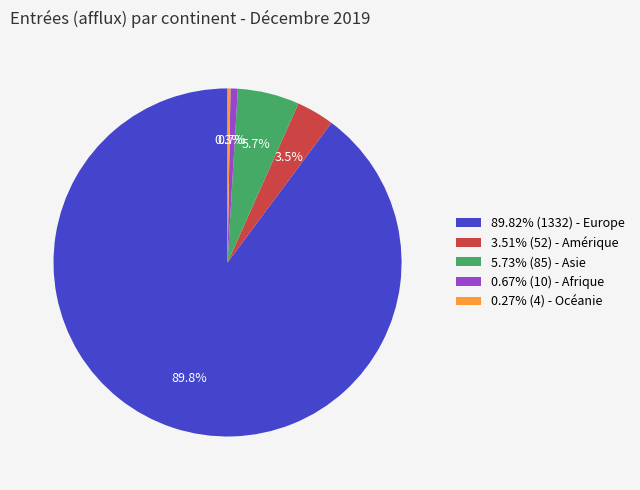

What is the total percentage of 89.82% (1332) - Europe and 0.67% (10) - Afrique?

90.5%